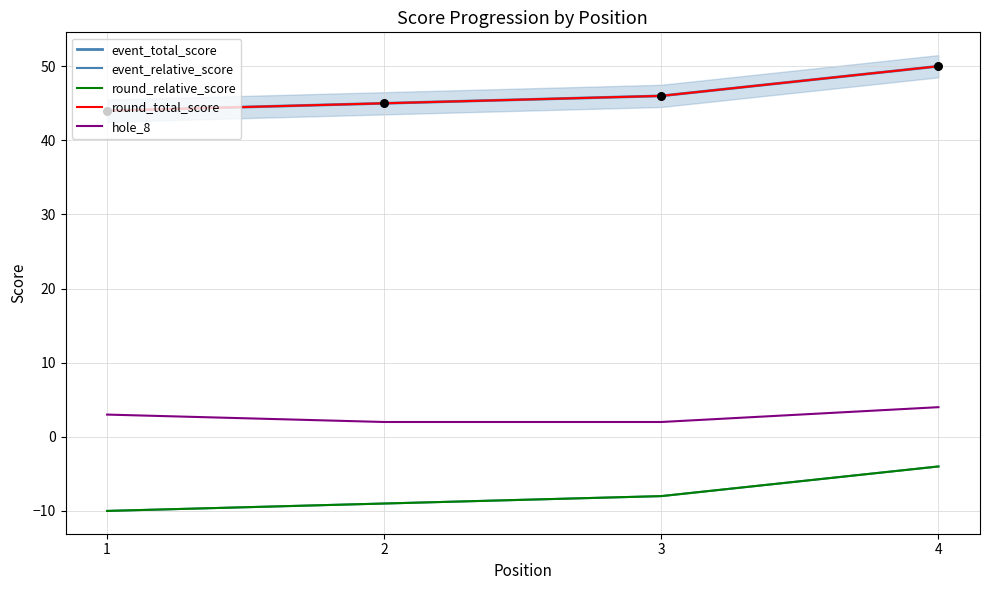

Which series contains the lowest Y value?

event_relative_score